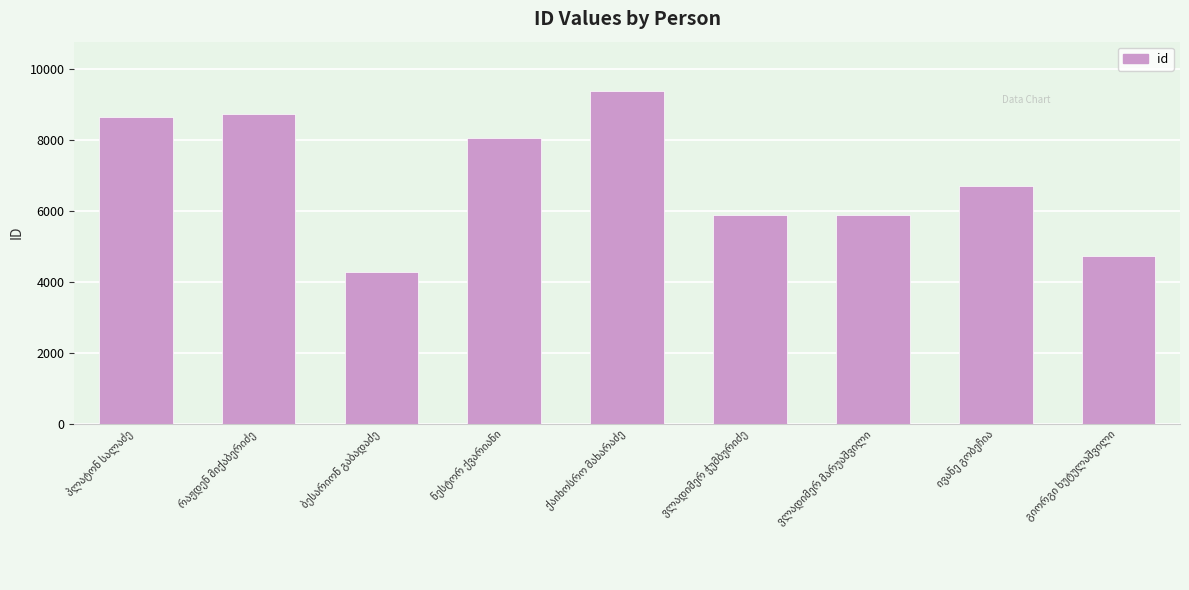

What is the minimum value shown in the chart?

4262